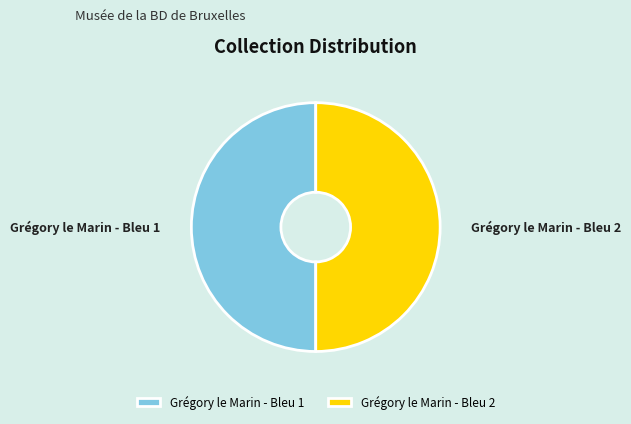

Count the number of slices in the pie.

2